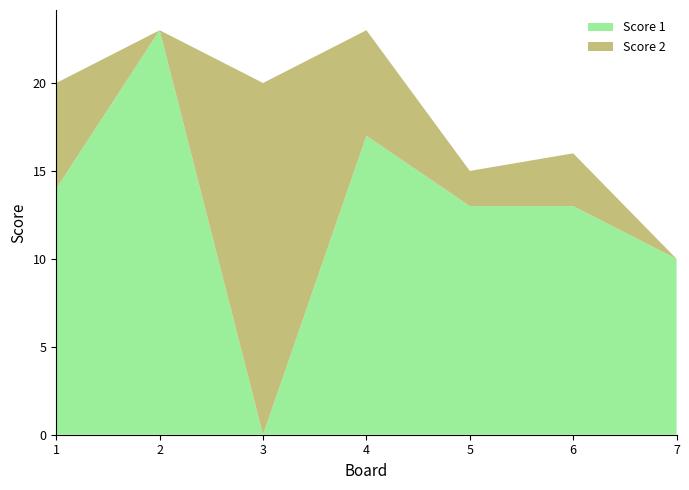

Reading left to right, extract all data points from this chart.

Score 1: 1=14	2=23	3=0	4=17	5=13	6=13	7=10
Score 2: 1=6	2=0	3=20	4=6	5=2	6=3	7=0